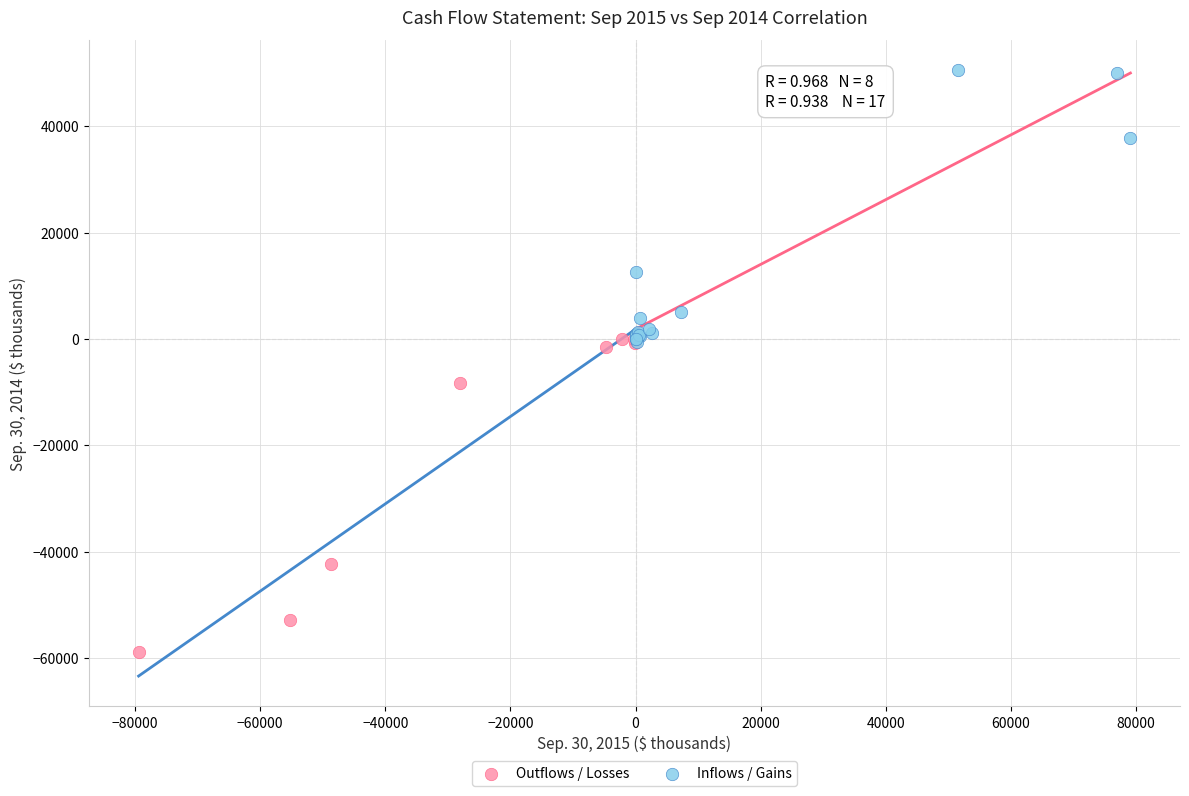

Which series contains the highest Y value?

Inflows / Gains